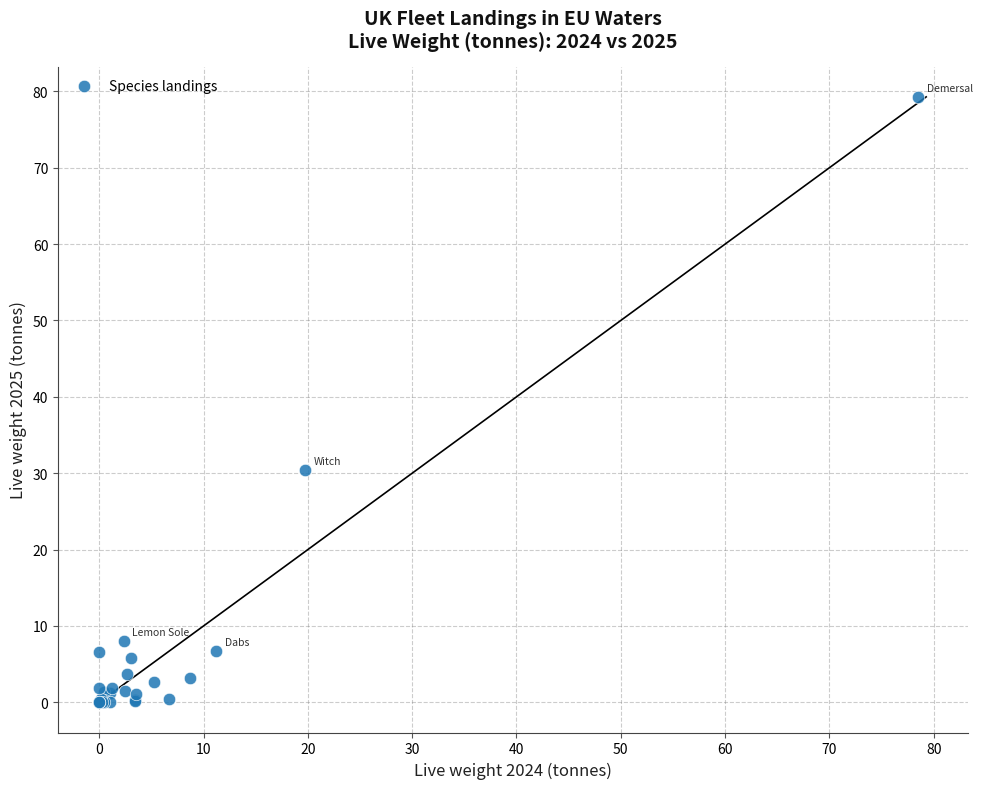

What Y value in the scatter plot is closest to 39?

30.4